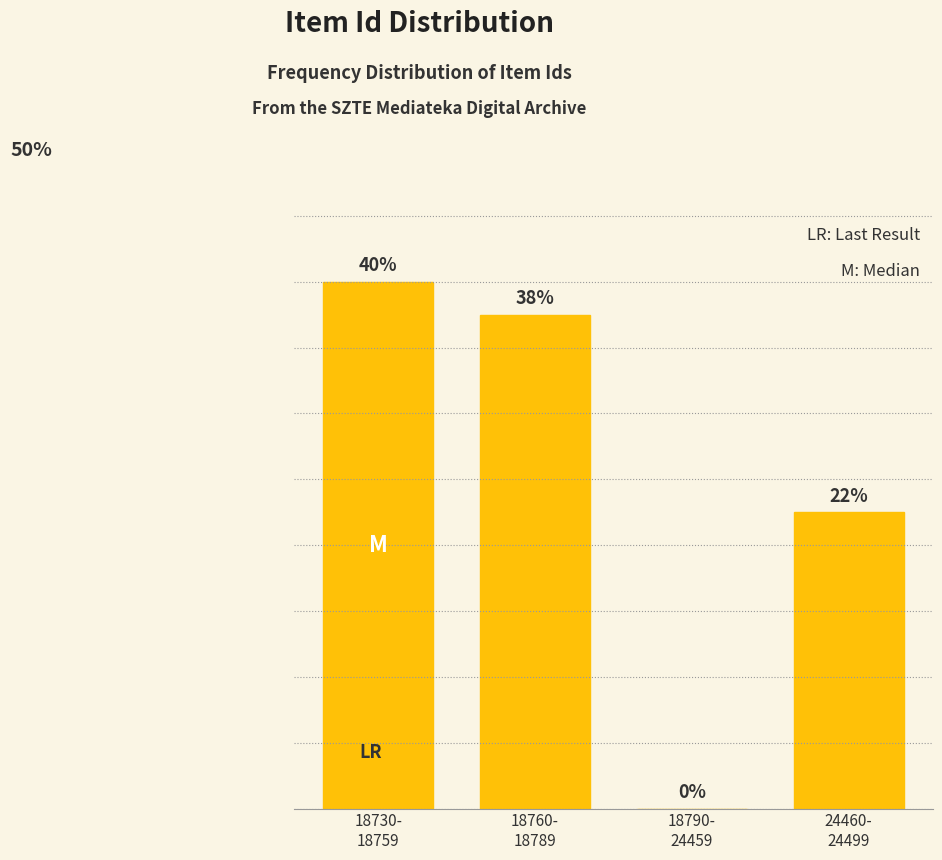

Are the bars horizontal?

No